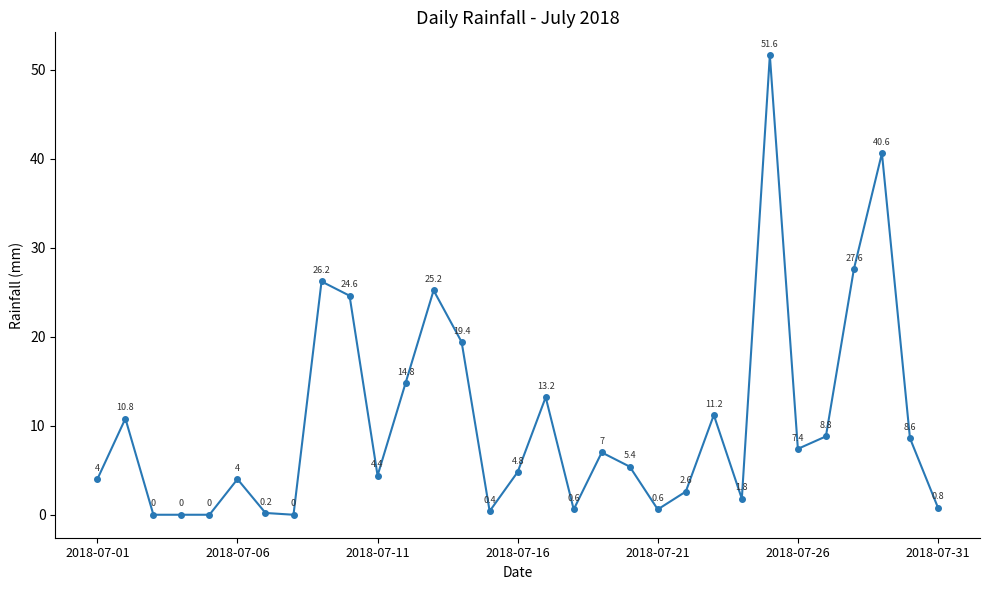

Reading right to left, transcribe all the data shown in this chart.

0.8	8.6	40.6	27.6	8.8	7.4	51.6	1.8	11.2	2.6	0.6	5.4	7.0	0.6	13.2	4.8	0.4	19.4	25.2	14.8	4.4	24.6	26.2	0.0	0.2	4.0	0.0	0.0	0.0	10.8	4.0